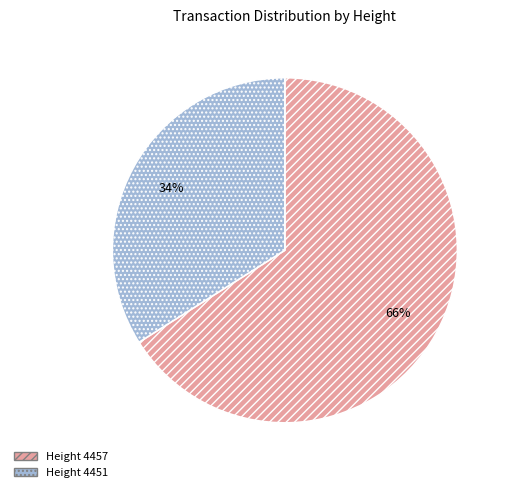

Is there a majority slice in this chart?

Yes